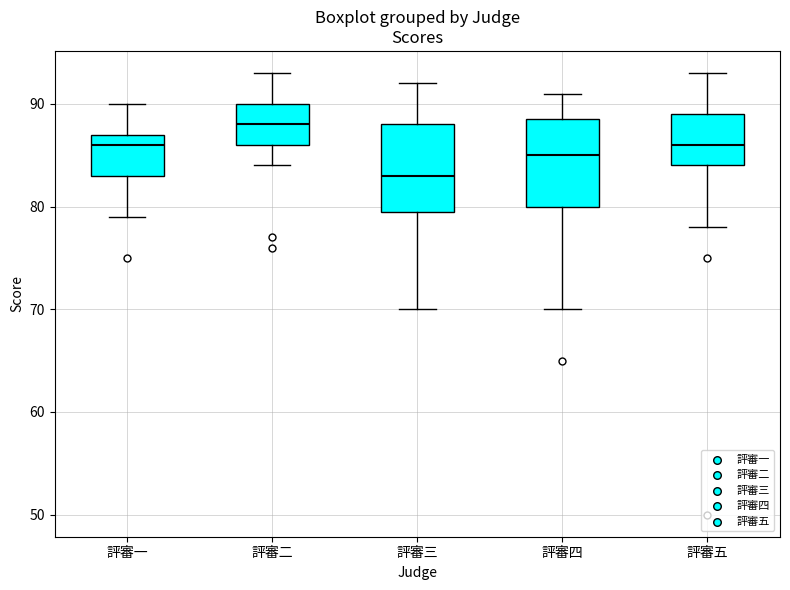

Reading left to right, read every box against the y-axis: the position of its median line, the range the box covers, and the ends of its whiskers. The values are not printed on the chart, so give them approximately, as read against the axis.

評審一: median 86, box 83 to 87, whiskers 79 to 90
評審二: median 88, box 86 to 90, whiskers 84 to 93
評審三: median 83, box 80 to 88, whiskers 70 to 92
評審四: median 85, box 80 to 89, whiskers 70 to 91
評審五: median 86, box 84 to 89, whiskers 78 to 93